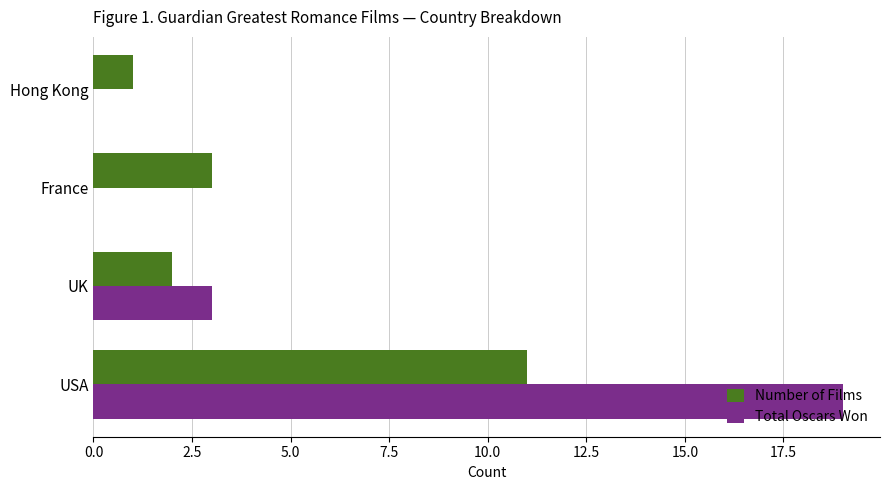

Where is Number of Films nearest to the value 6?

France